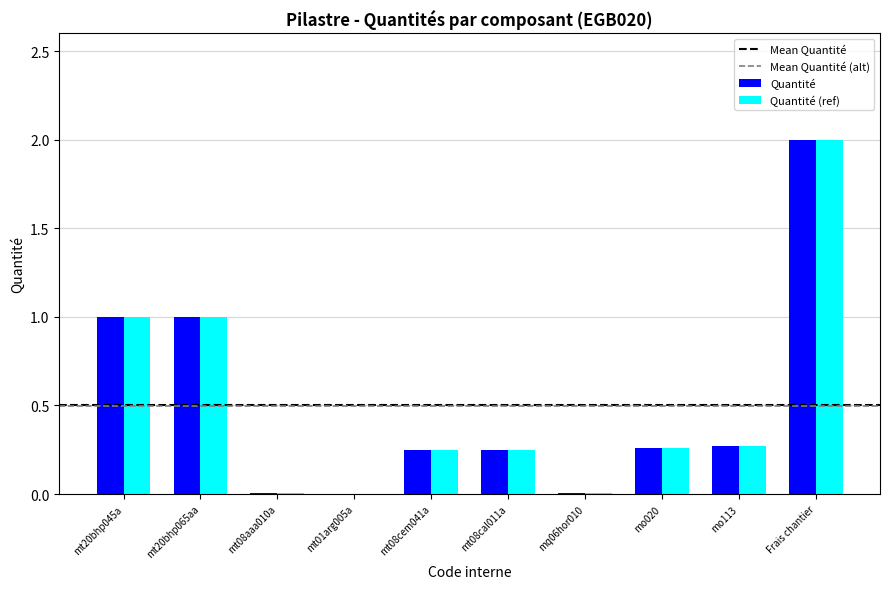

Is it true that Quantité equals 1.4 at mt20bhp065aa?

False